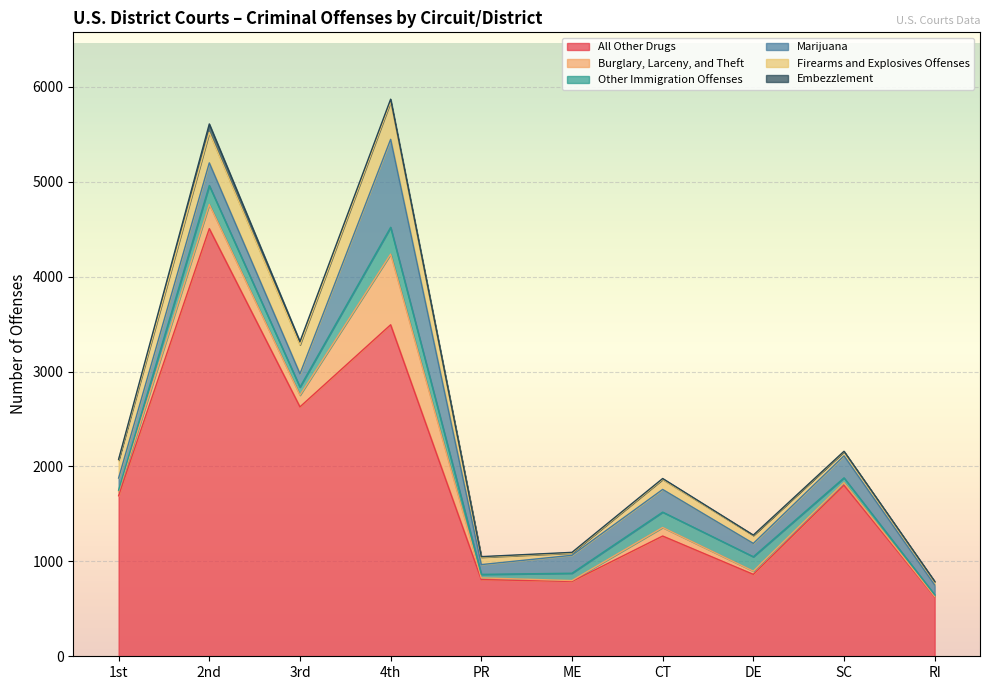

What is the approximate value of Marijuana at 2nd, to the nearest 100?

200